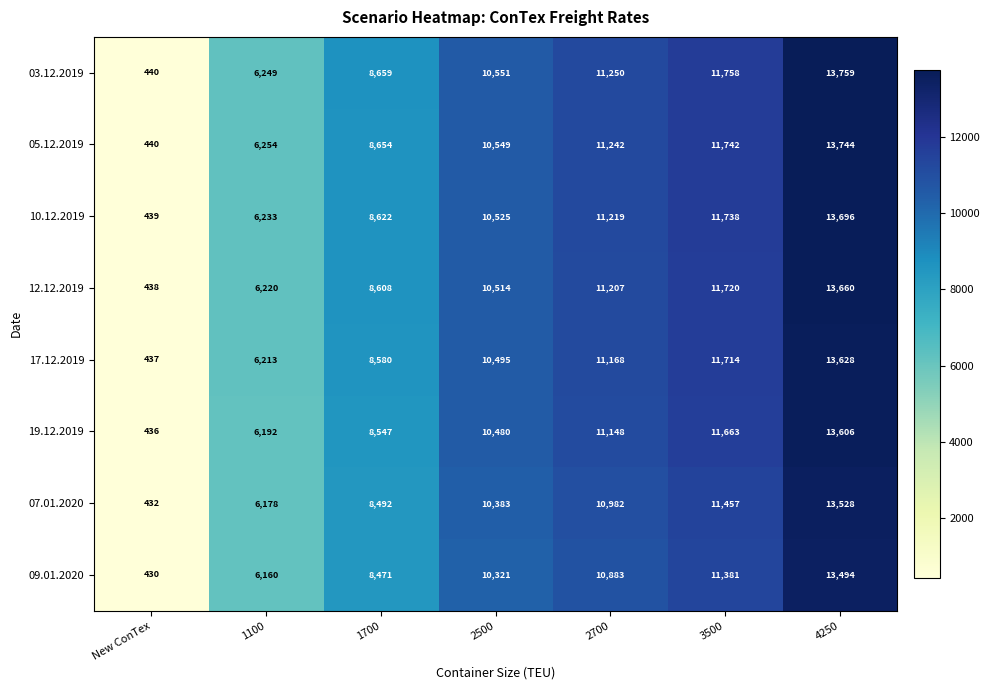

At which category is the sum across all series the highest?

4250